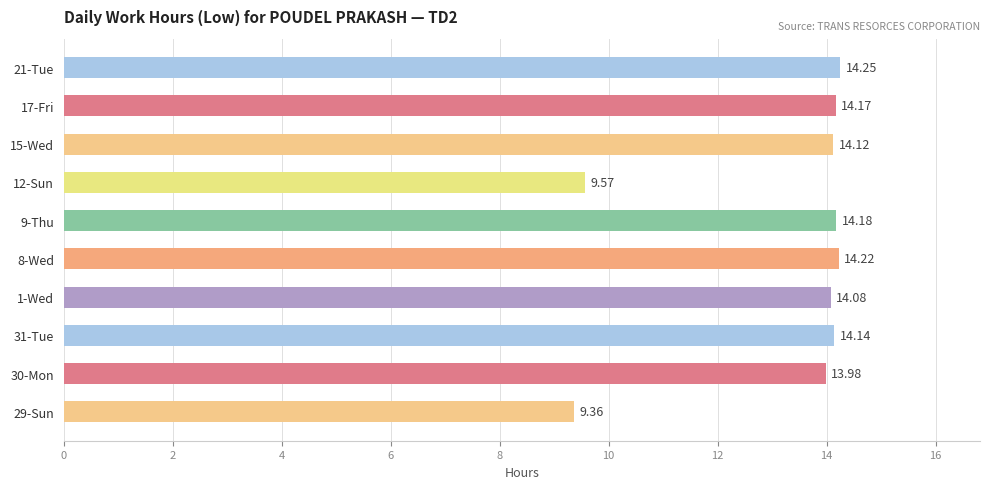

Approximately how many times larger is the value at 15-Wed compared to 30-Mon?

1.0